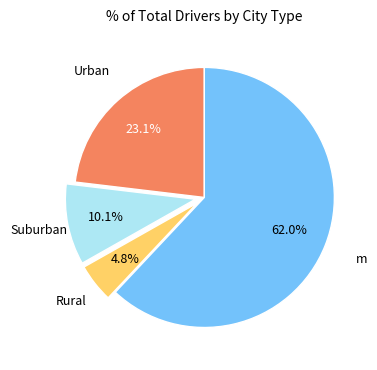

To the nearest percent, what portion does m represent?

62%